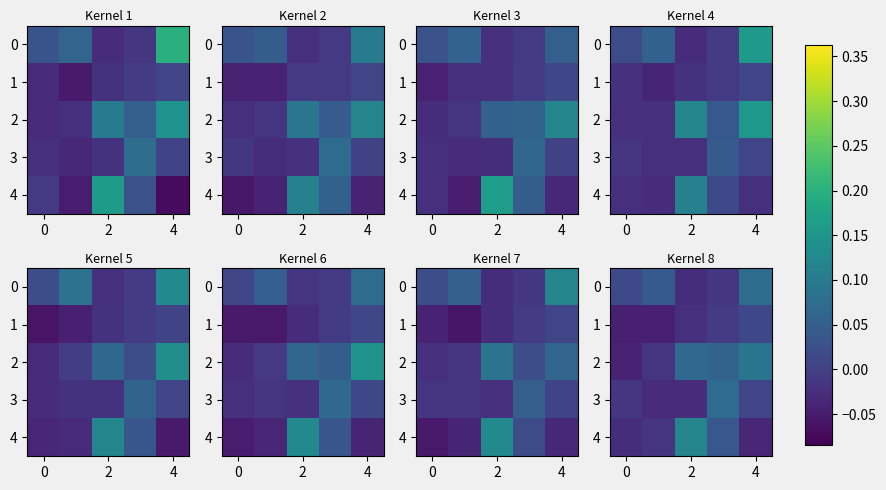

Which category has the lowest value in the row_0 series?

2